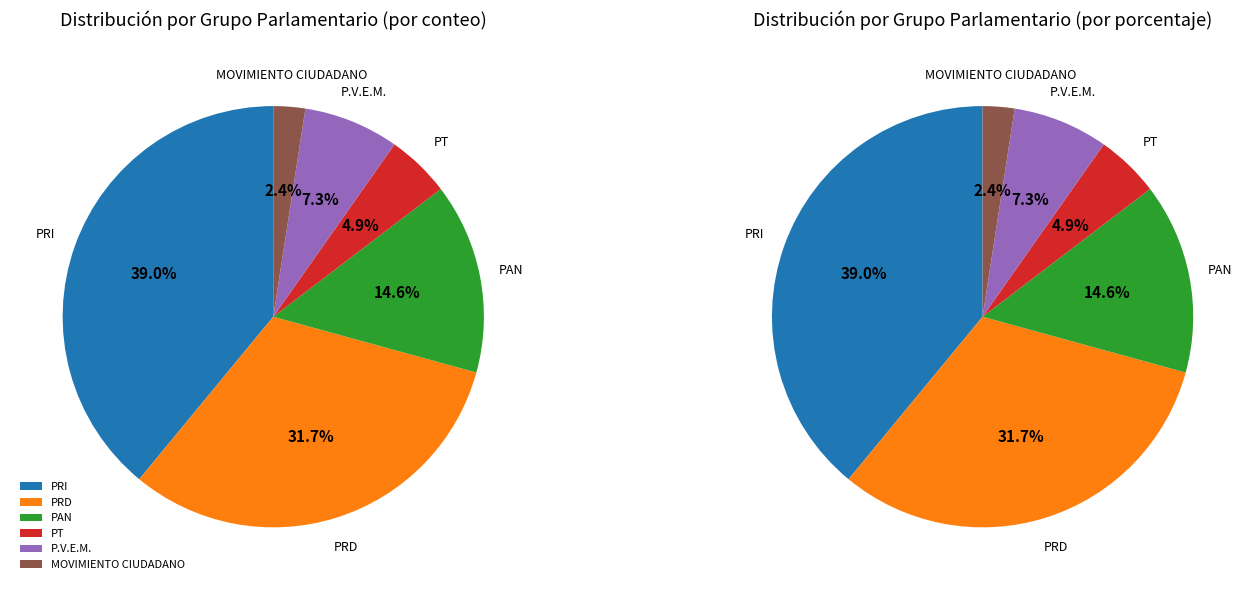

The MOVIMIENTO CIUDADANO slice represents 2% of the pie. True or false?

True